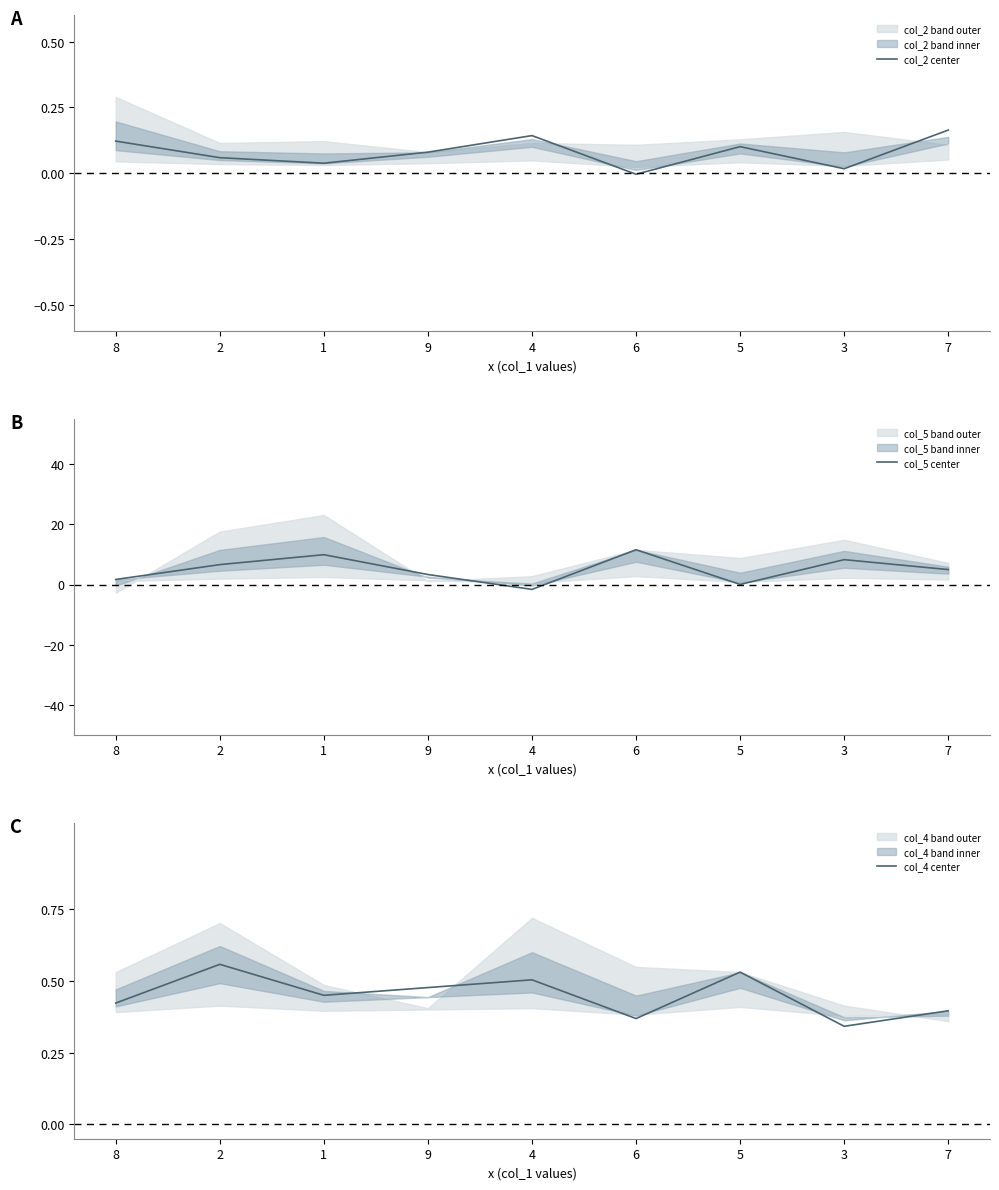

What is the average value of the col_2 center series?

0.1